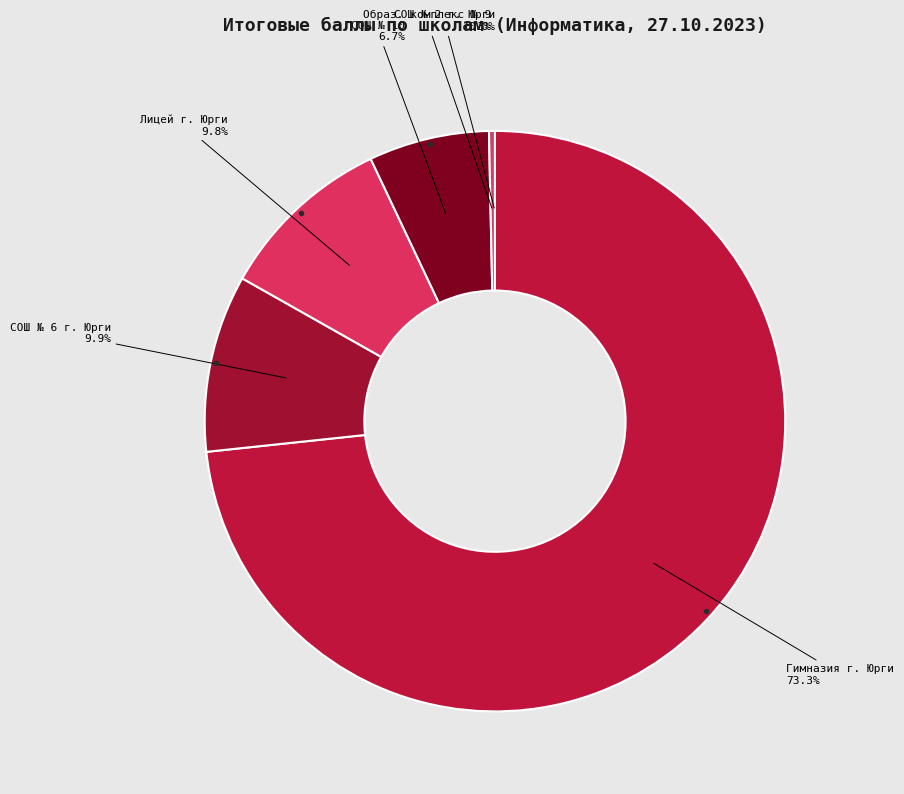

To the nearest percent, what is the average slice percentage?

17%